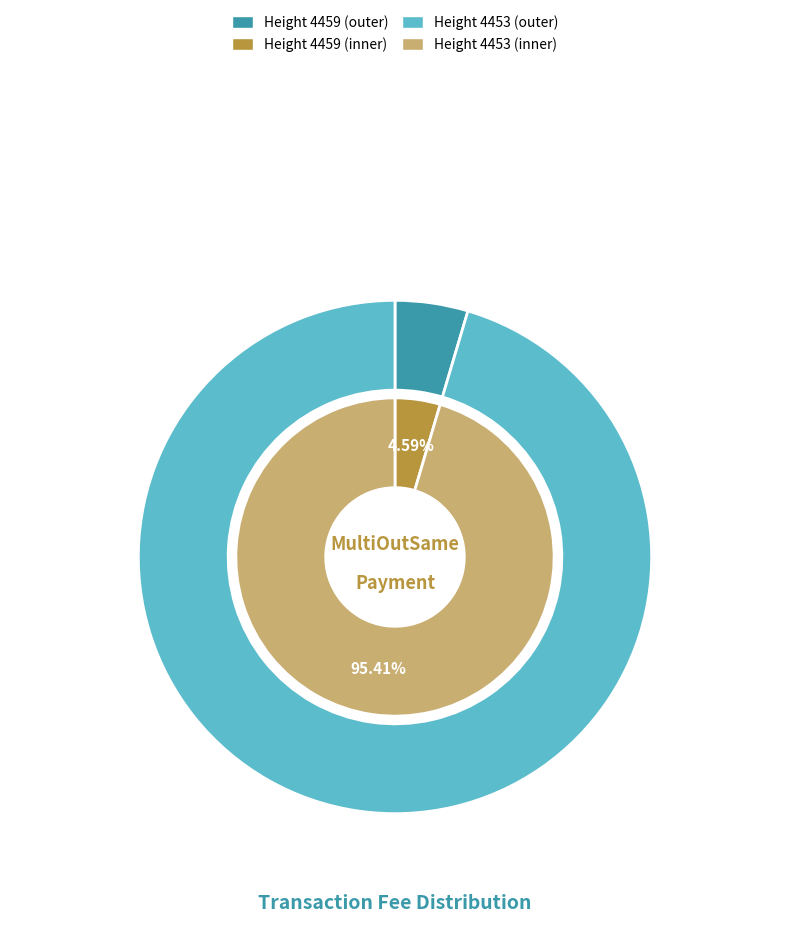

To the nearest percent, what portion does 4453 represent?

95%